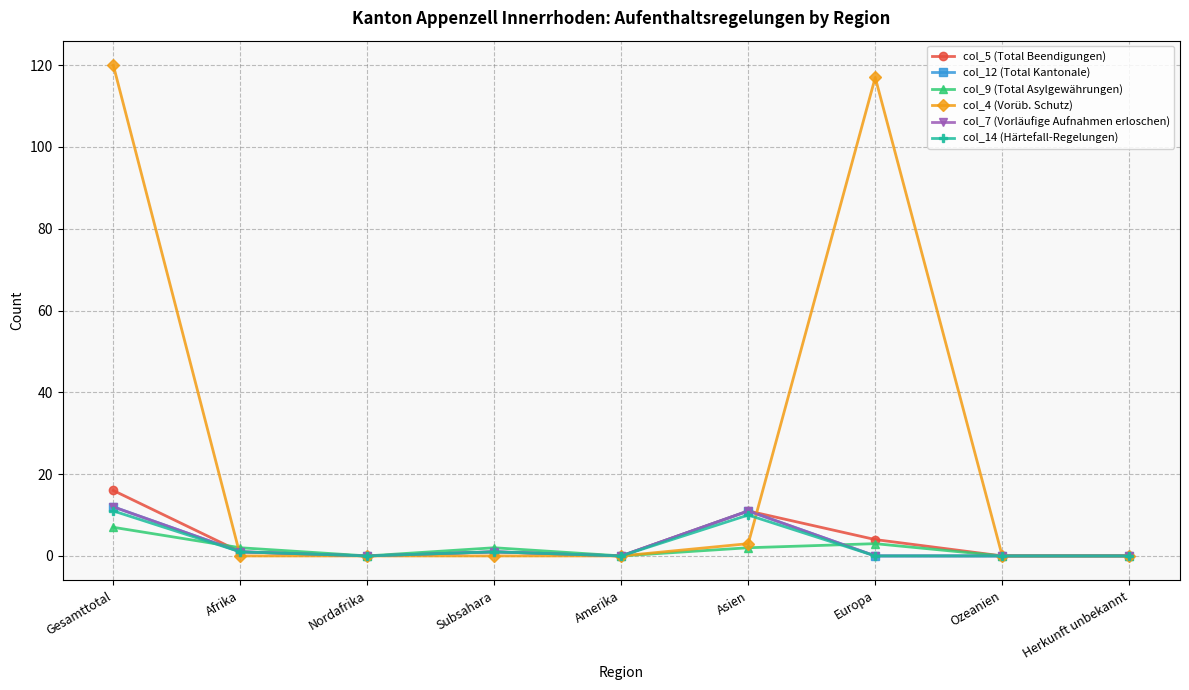

Reading left to right, extract all data points from this chart.

col_5 (Total Beendigungen): 16	1	0	1	0	11	4	0	0
col_12 (Total Kantonale): 12	1	0	1	0	11	0	0	0
col_9 (Total Asylgewährungen): 7	2	0	2	0	2	3	0	0
col_4 (Vorüb. Schutz): 120	0	0	0	0	3	117	0	0
col_7 (Vorläufige Aufnahmen erloschen): 12	1	0	1	0	11	0	0	0
col_14 (Härtefall-Regelungen): 11	1	0	1	0	10	0	0	0